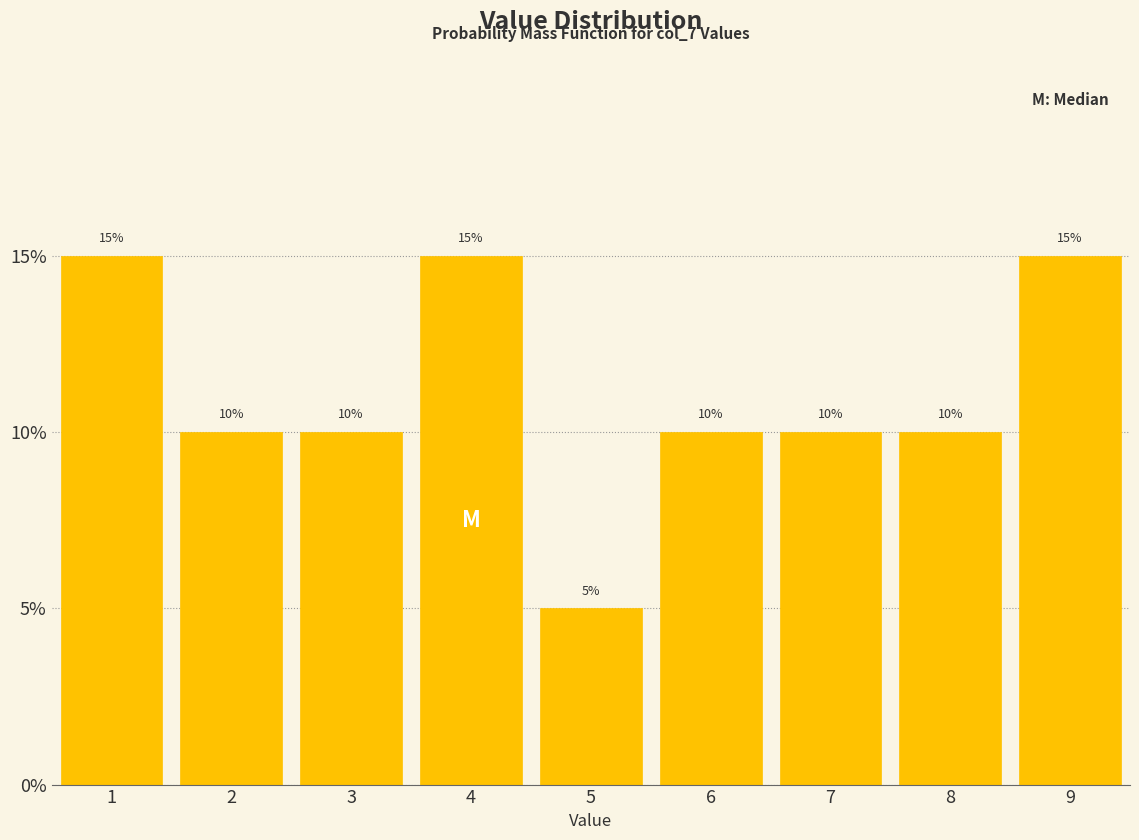

How tall is the bar that spans 8.5 to 9.5 on the x-axis?

15